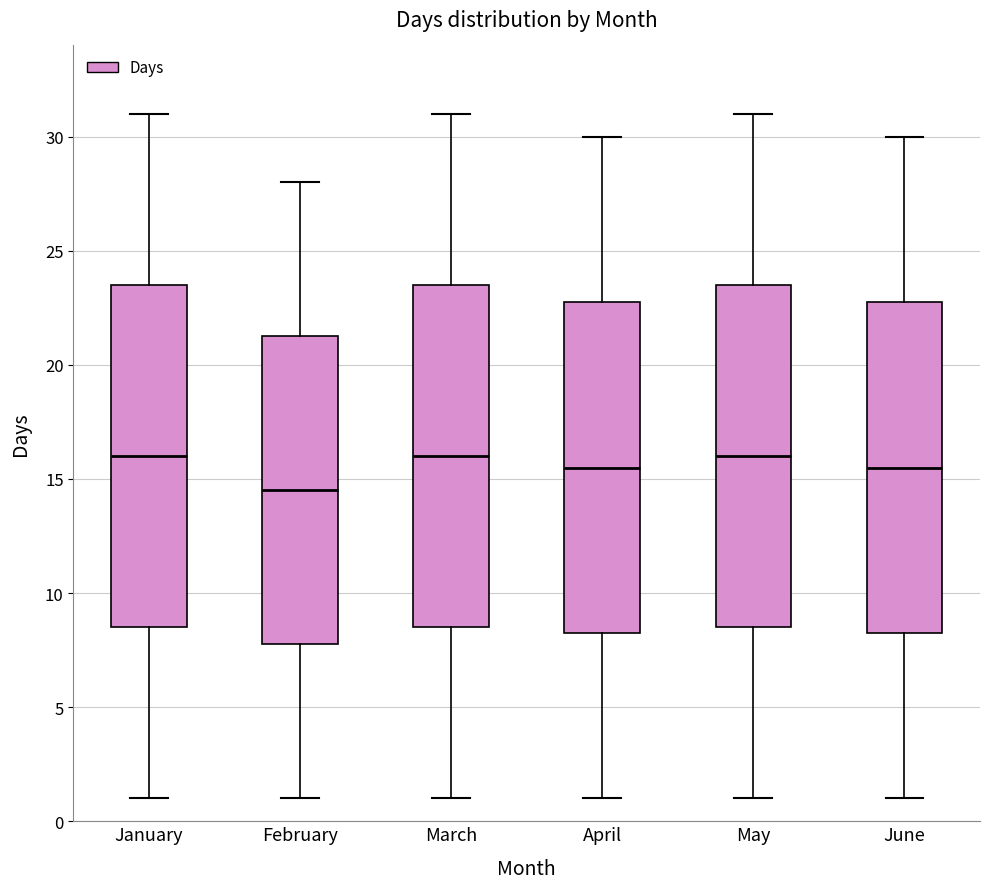

Where does the median line of the box for May sit on the y-axis? The values are not printed on the chart, so give them approximately, as read against the axis.

16.0